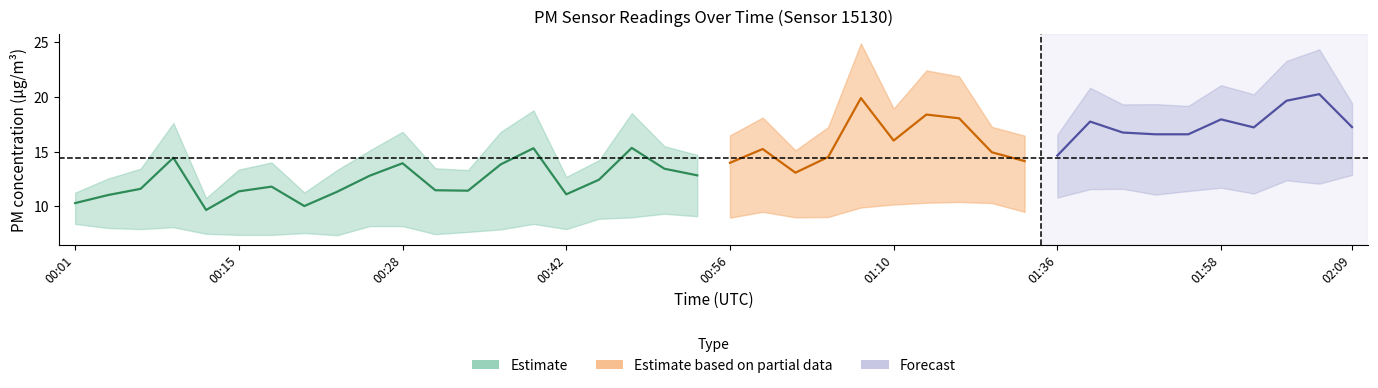

What is the difference between the maximum and minimum values in the P2 series?

5.5